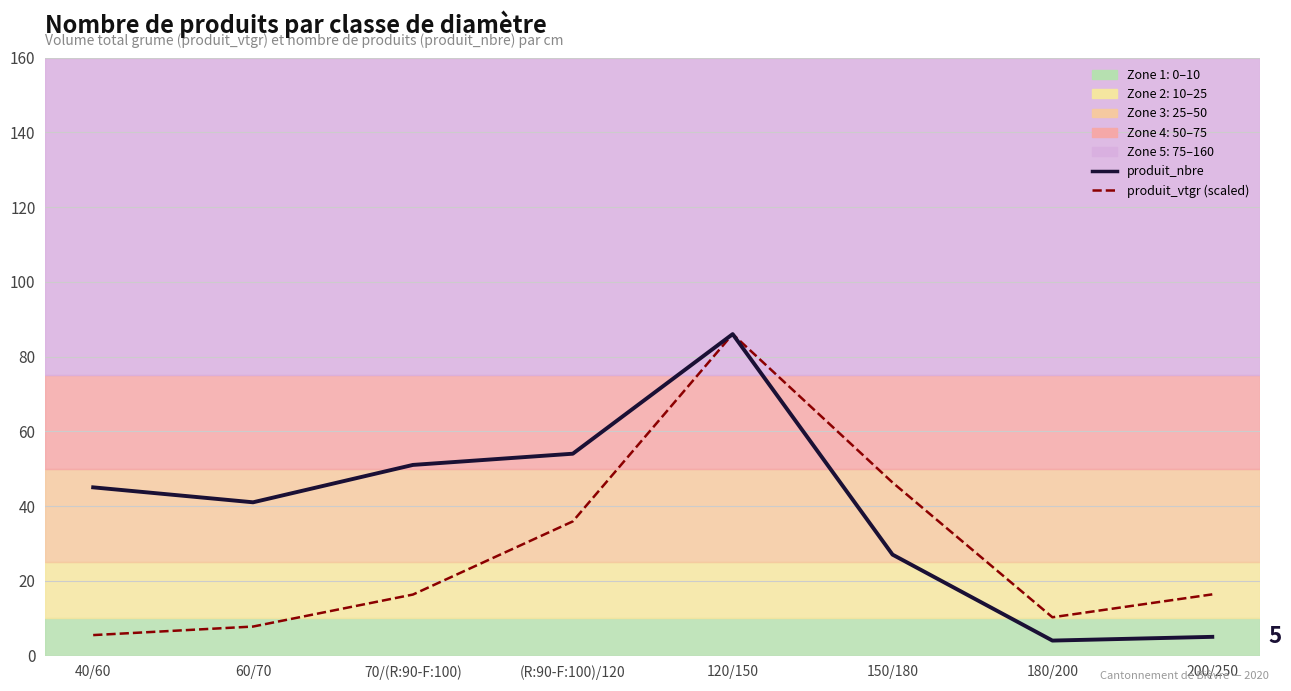

What position from the right is 60/70?

7